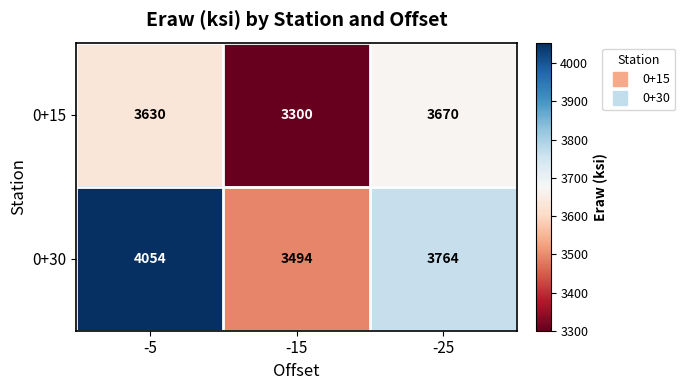

What is the sum of the 0+15 values at -15 and -25?

6970